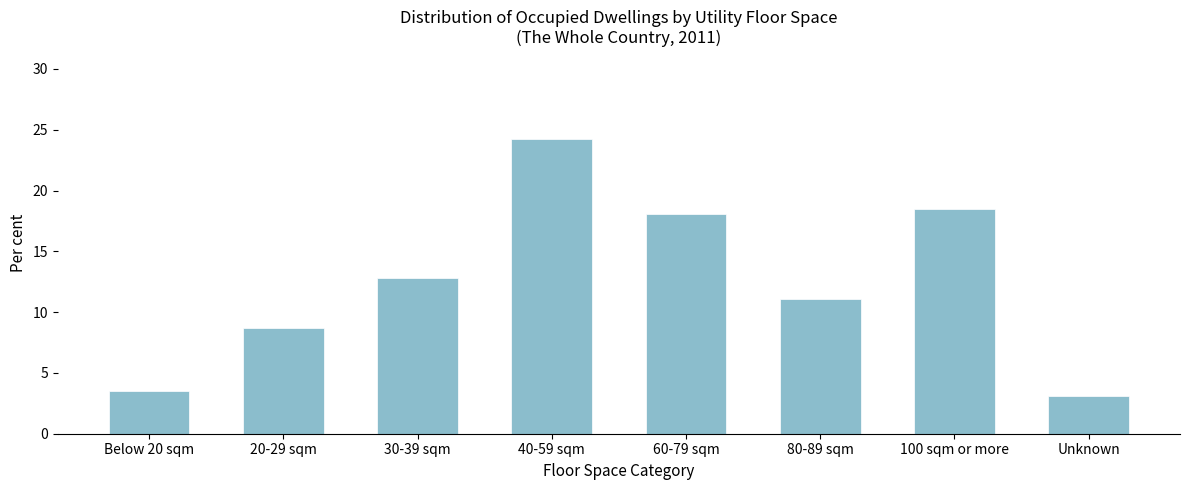

Reading left to right, extract all data points from this chart.

Below 20 sqm=3.5	20-29 sqm=8.7	30-39 sqm=12.8	40-59 sqm=24.2	60-79 sqm=18.1	80-89 sqm=11.1	100 sqm or more=18.5	Unknown=3.1